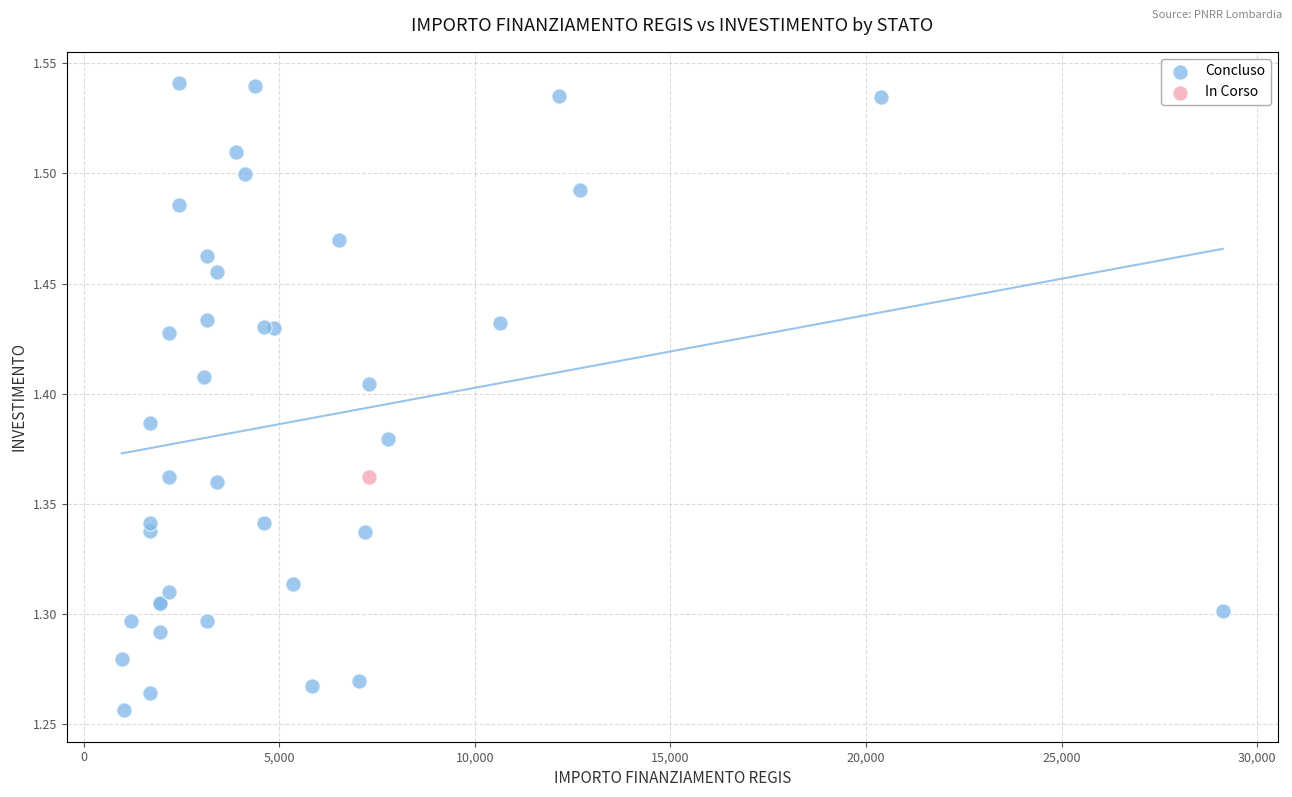

What are all the series names shown in the legend?

Concluso, In Corso